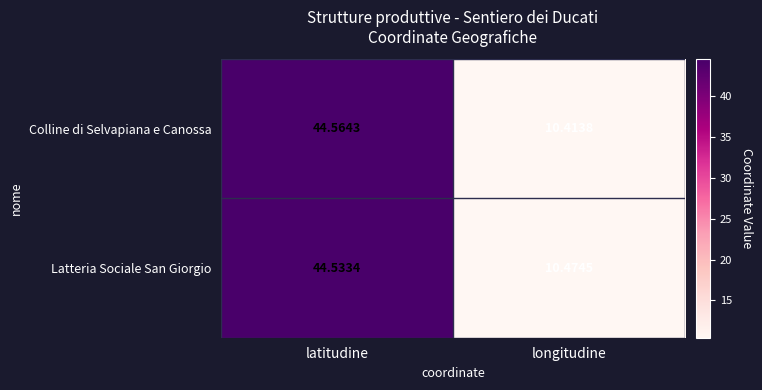

Rank the series by their average value, from lowest to highest.

Colline di Selvapiana e Canossa, Latteria Sociale San Giorgio